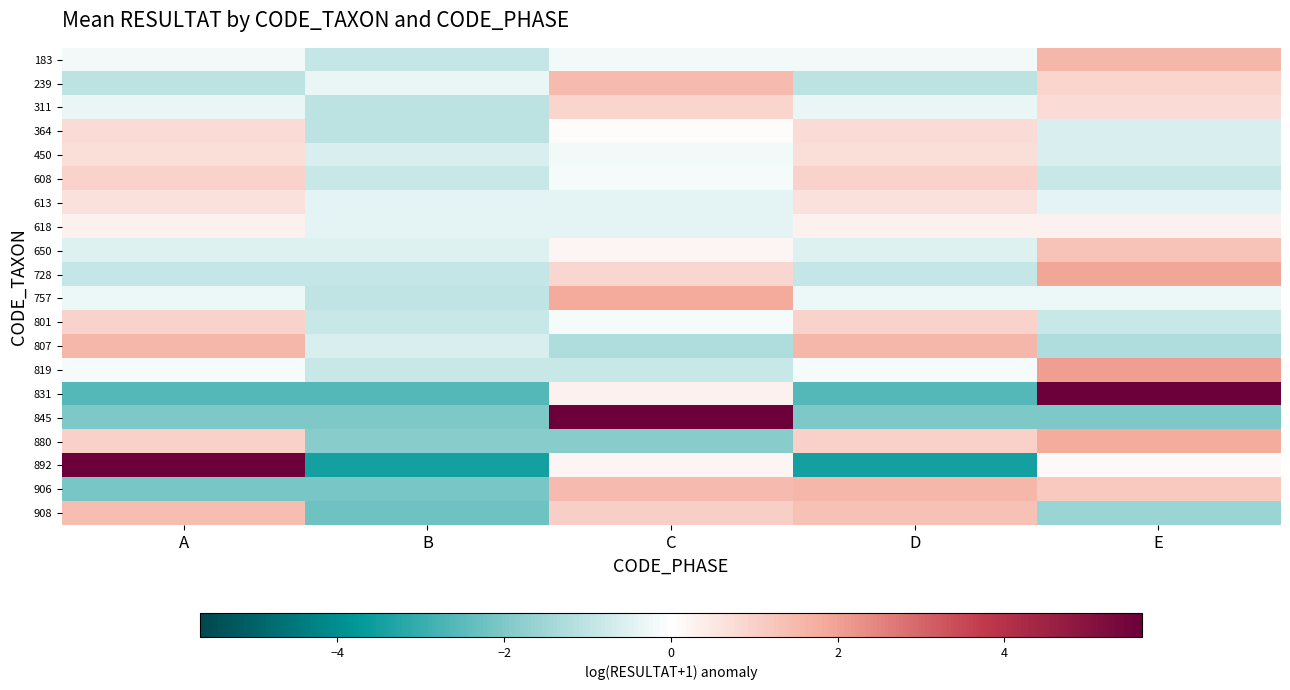

Reading left to right, what are all the values shown in this chart?

183: A=-0.2	B=-0.9	C=-0.2	D=-0.2	E=1.6
239: A=-1.0	B=-0.3	C=1.5	D=-1.0	E=0.9
311: A=-0.3	B=-1.0	C=0.9	D=-0.3	E=0.8
364: A=0.8	B=-1.0	C=0.1	D=0.8	E=-0.6
450: A=0.7	B=-0.6	C=-0.2	D=0.7	E=-0.6
608: A=0.9	B=-0.9	C=-0.2	D=0.9	E=-0.9
613: A=0.7	B=-0.4	C=-0.4	D=0.7	E=-0.4
618: A=0.3	B=-0.4	C=-0.4	D=0.3	E=0.3
650: A=-0.5	B=-0.5	C=0.2	D=-0.5	E=1.3
728: A=-0.9	B=-0.9	C=0.9	D=-0.9	E=1.9
757: A=-0.3	B=-1.0	C=1.9	D=-0.3	E=-0.3
801: A=0.9	B=-0.9	C=-0.2	D=0.9	E=-0.9
807: A=1.6	B=-0.6	C=-1.3	D=1.6	E=-1.3
819: A=-0.2	B=-0.9	C=-0.9	D=-0.2	E=2.0
831: A=-2.6	B=-2.6	C=0.3	D=-2.6	E=7.5
845: A=-2.0	B=-2.0	C=8.1	D=-2.0	E=-2.0
880: A=1.0	B=-1.9	C=-1.9	D=1.0	E=1.8
892: A=6.6	B=-3.5	C=0.2	D=-3.5	E=0.1
906: A=-2.1	B=-2.1	C=1.5	D=1.6	E=1.2
908: A=1.4	B=-2.2	C=1.0	D=1.3	E=-1.5